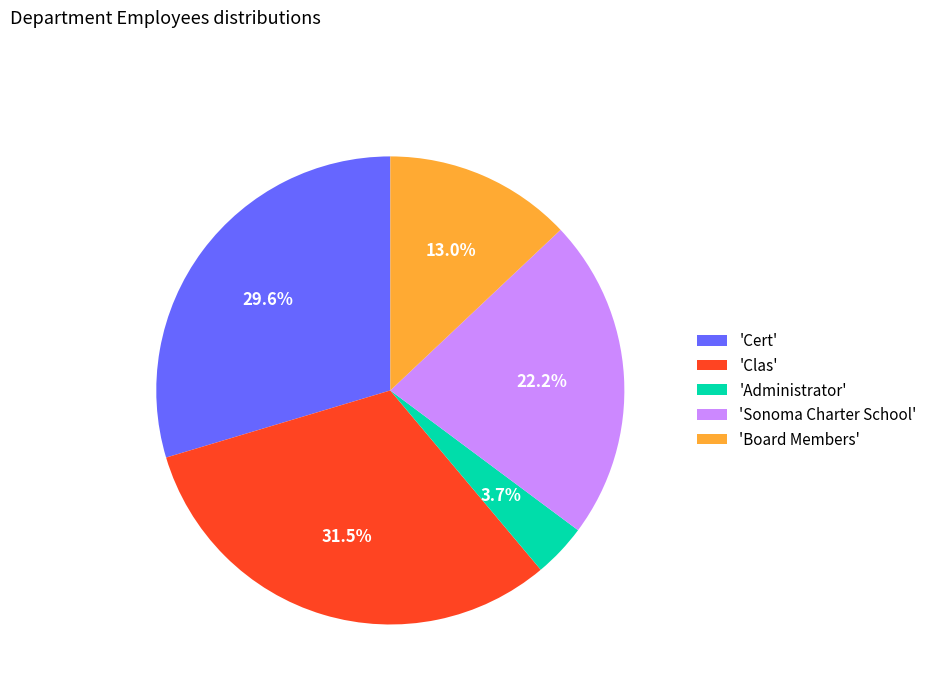

What percentage do 'Cert' and 'Clas' together represent?

61.1%